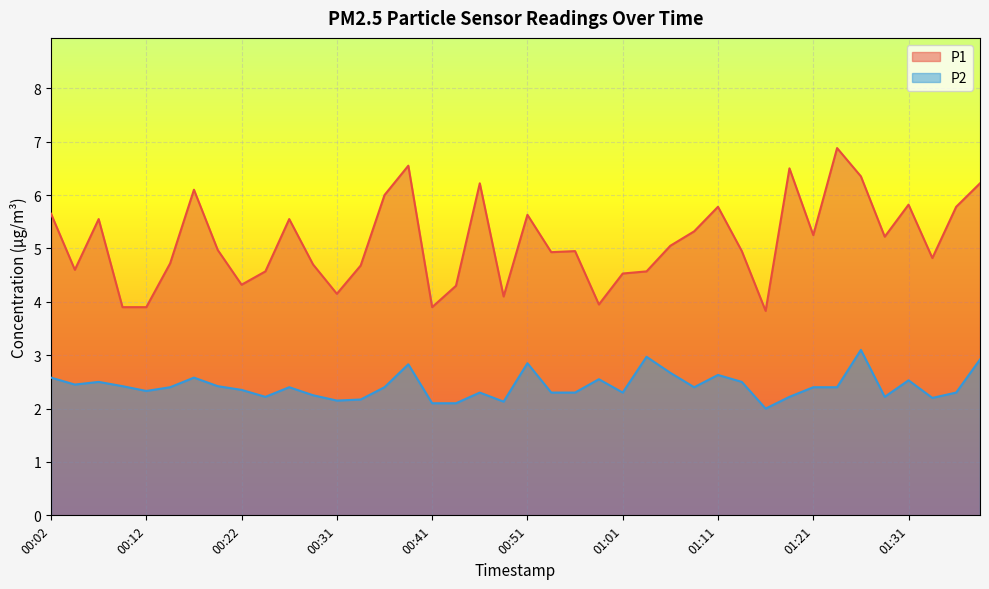

Which label corresponds to the largest value in the chart?

01:23